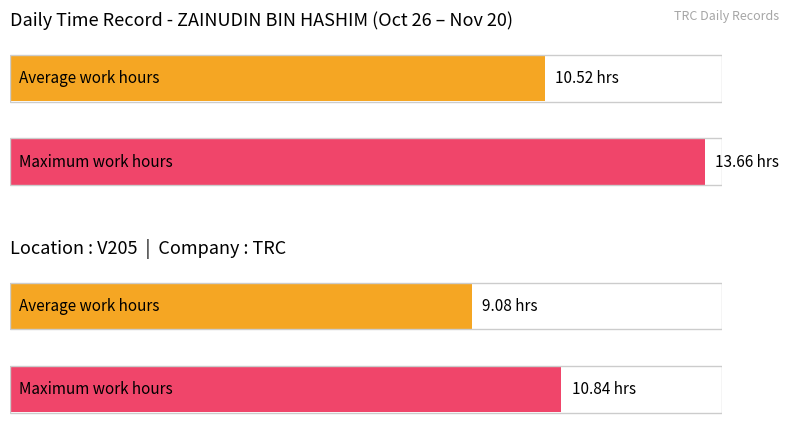

Does the chart contain any negative values?

No